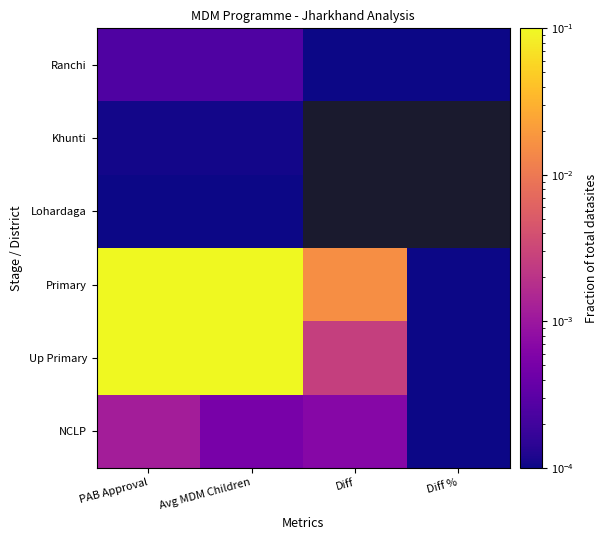

Which category has the highest value across all series?

Avg MDM Children